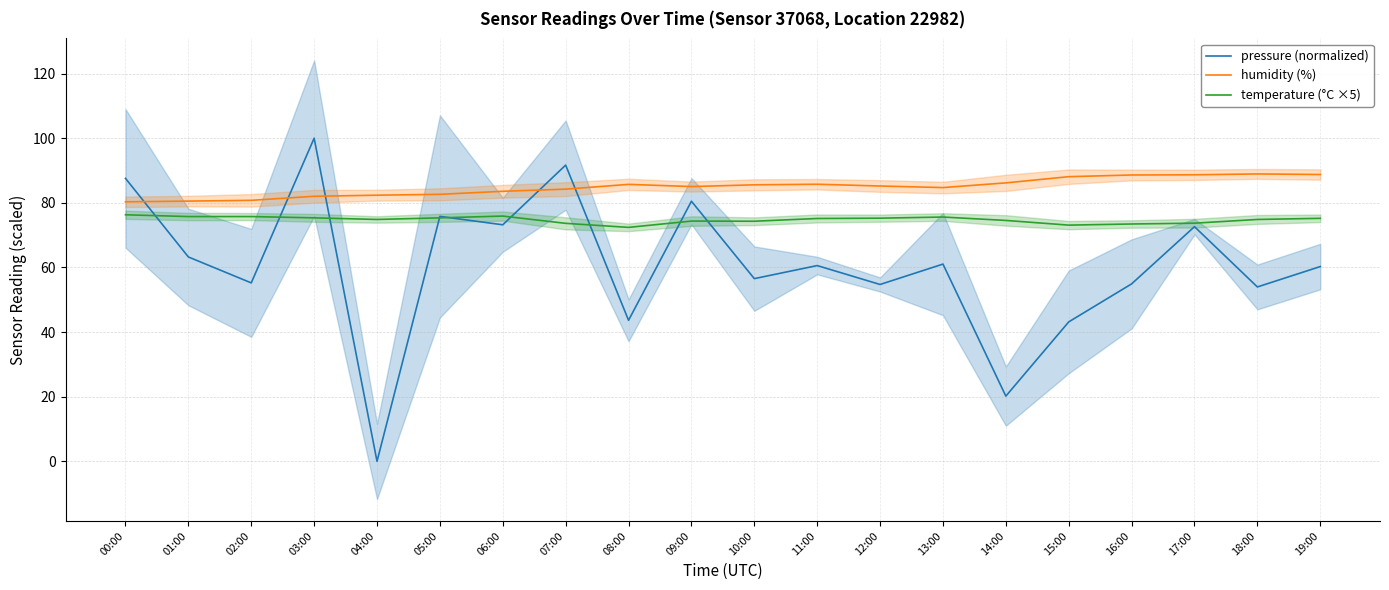

Between 04:00 and 13:00, which series saw the biggest shift?

pressure (normalized)